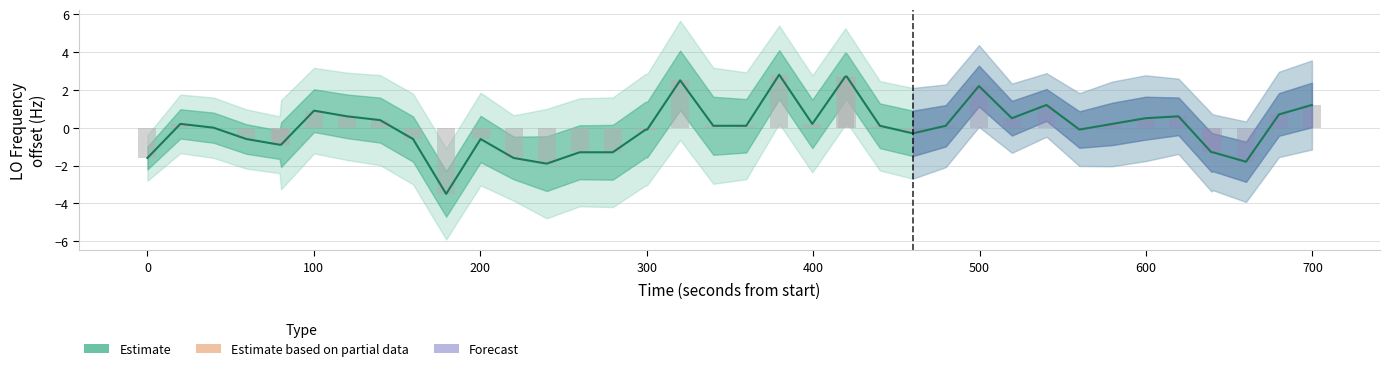

Does the chart contain stacked bars?

No